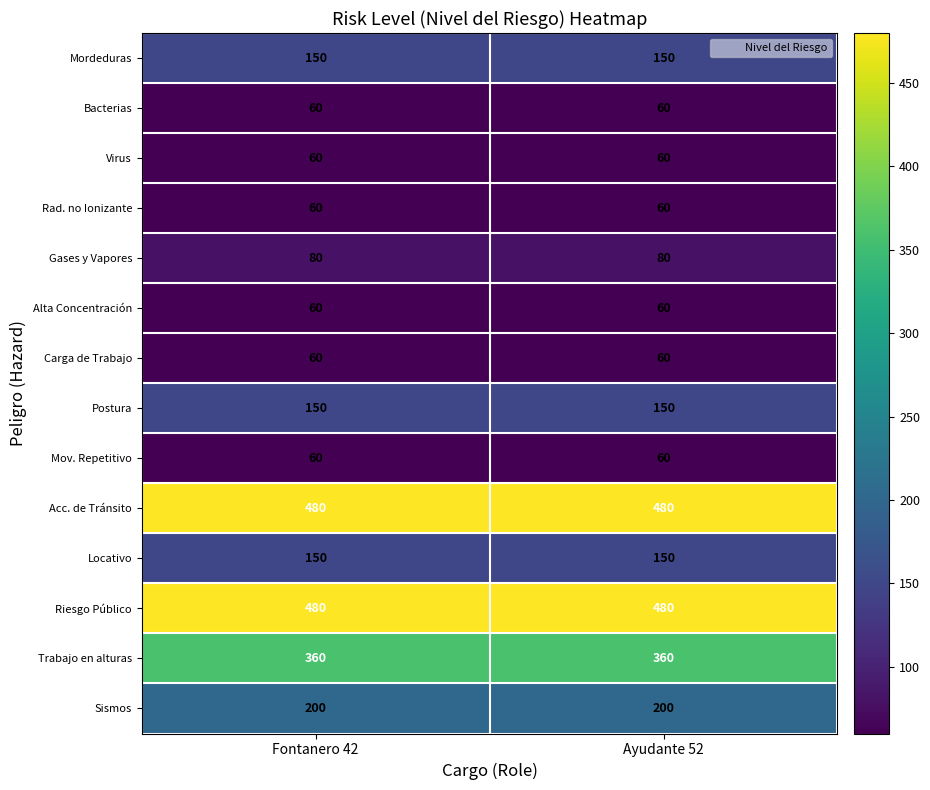

The value of Rad. no Ionizante at Fontanero 42 is 40. True or false?

False